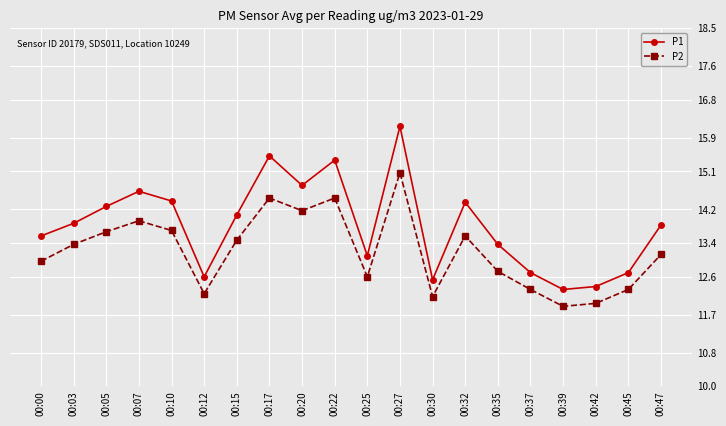

True or false: P2 and P1 cross at least once.

False